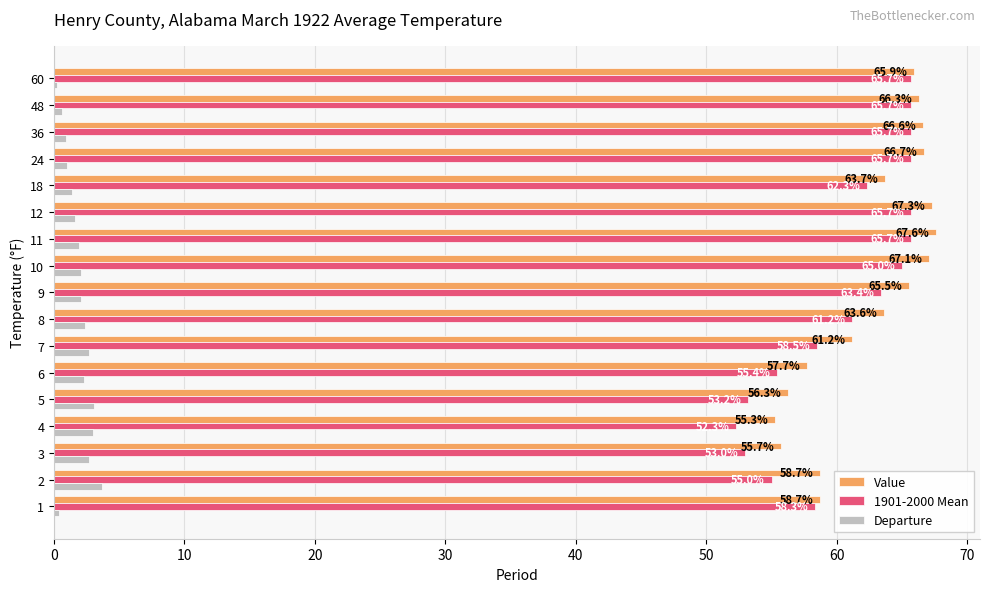

At which category does the chart reach its peak across all series?

11